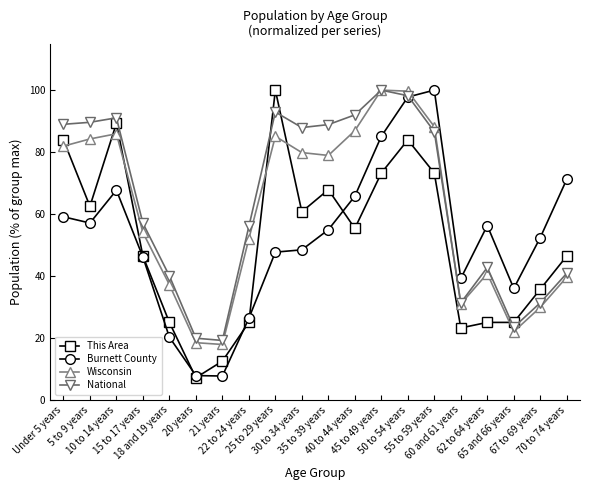

At 21 years, list the series in order from largest to smallest.

National, Wisconsin, This Area, Burnett County